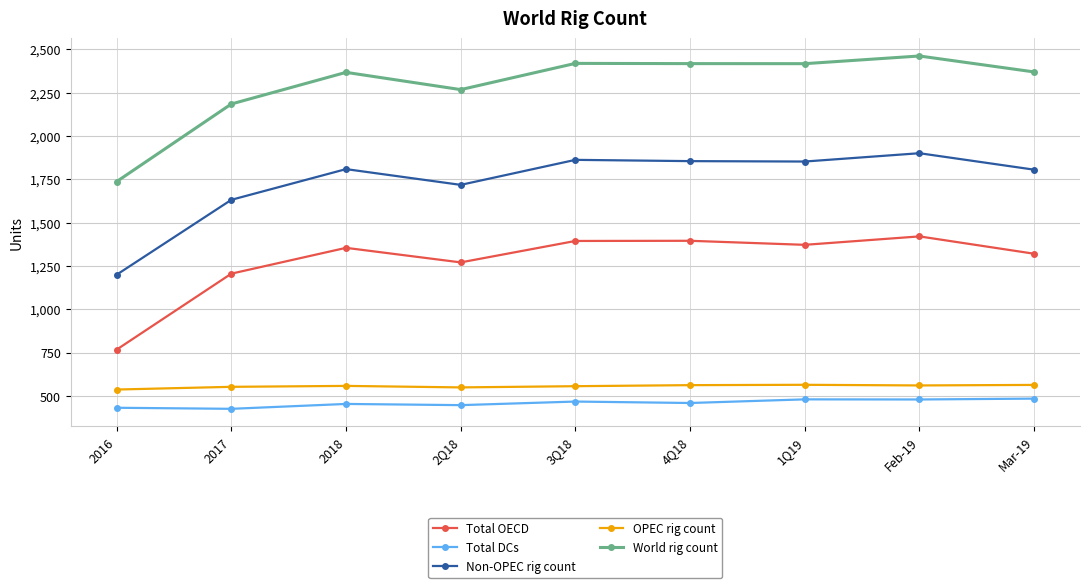

Where is the first local minimum for Non-OPEC rig count?

2Q18